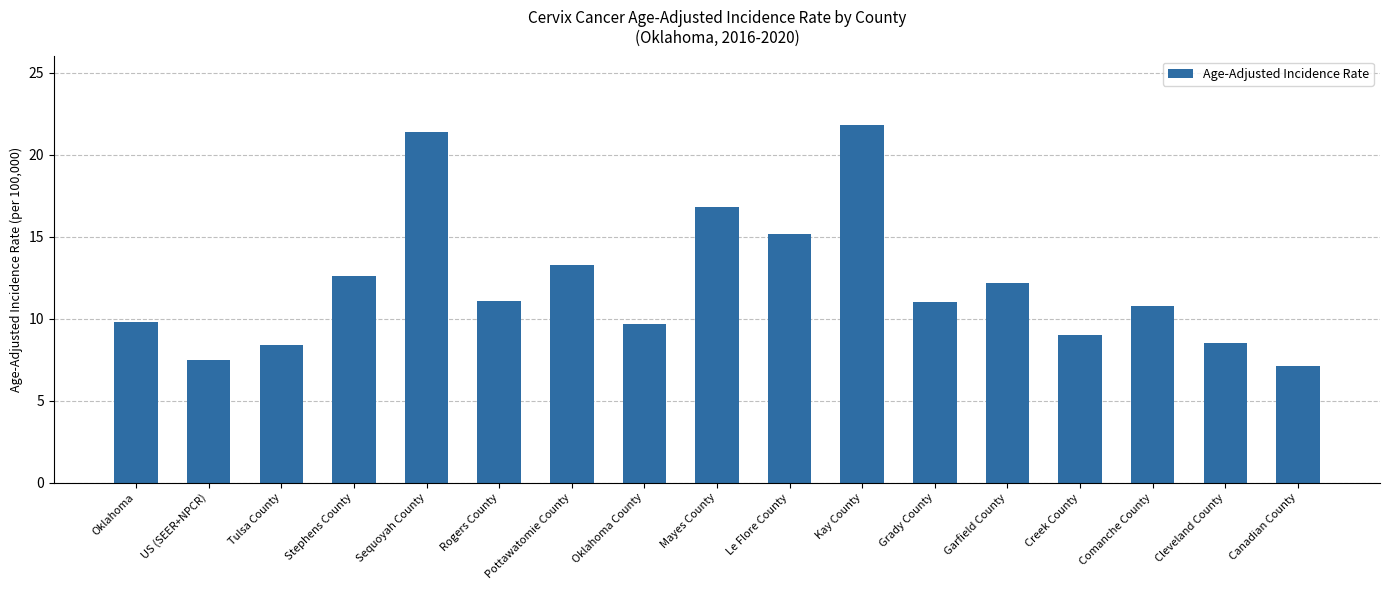

What is the sum of the values at Canadian County and Oklahoma?

16.9